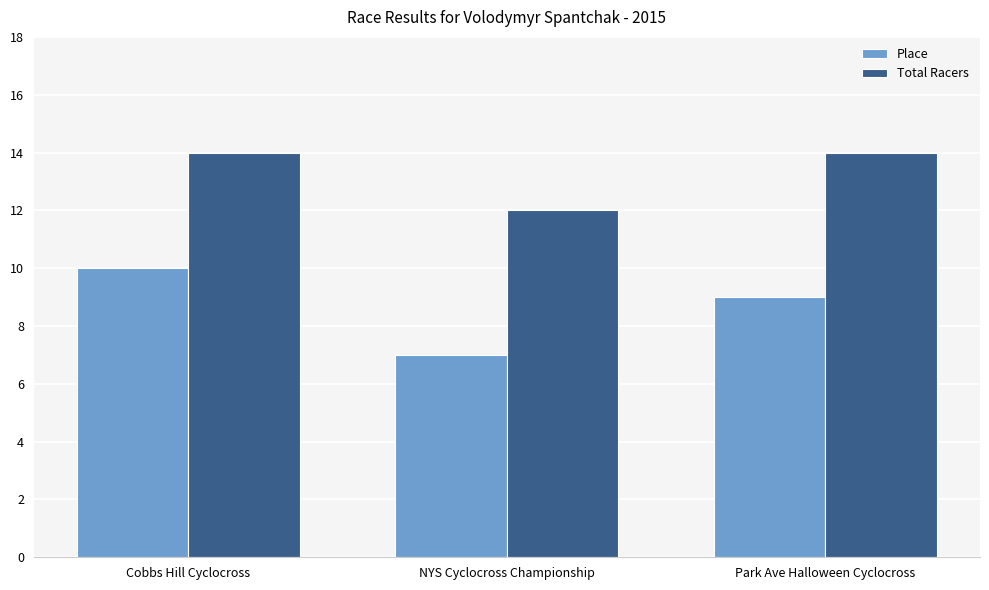

Count the number of categories in the chart.

3